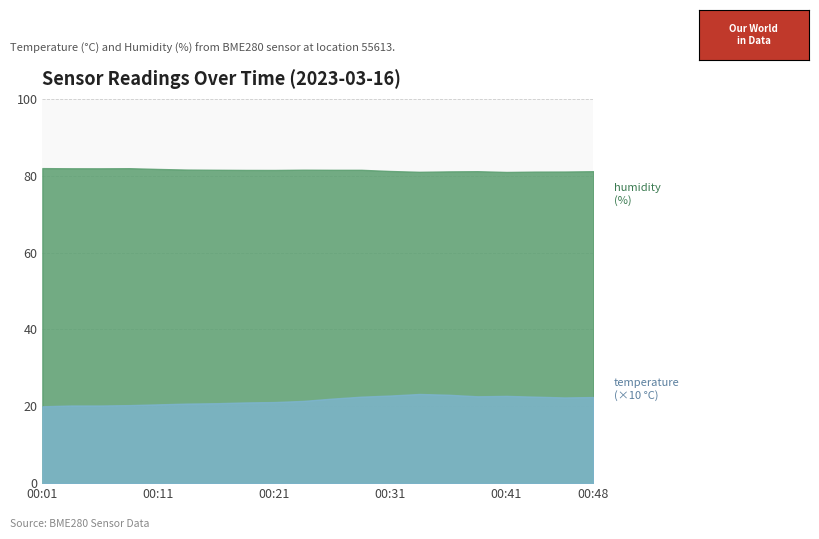

Which category has the highest value in the humidity series?

00:01